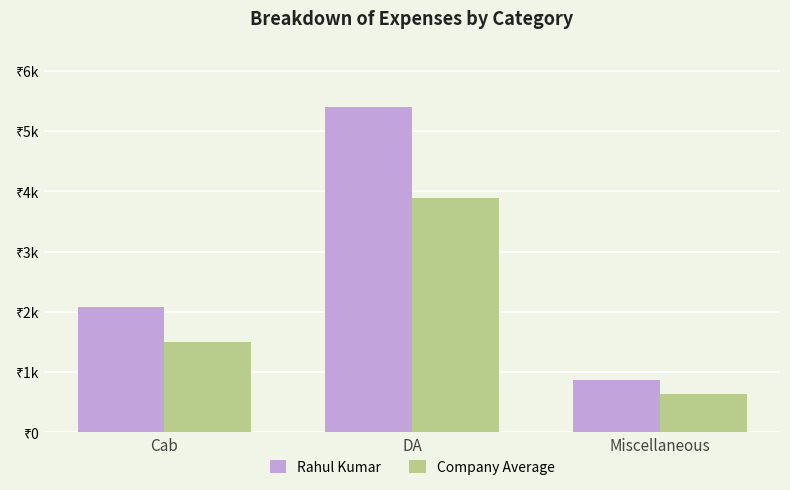

What are all the series names shown in the legend?

Rahul Kumar, Company Average